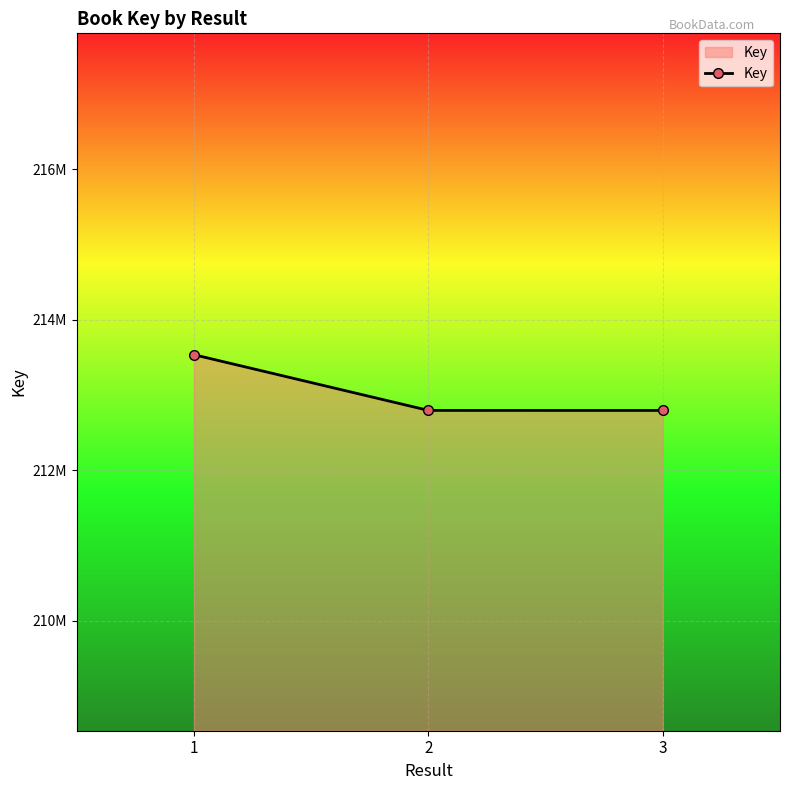

Which has a higher value, 1 or 2?

1